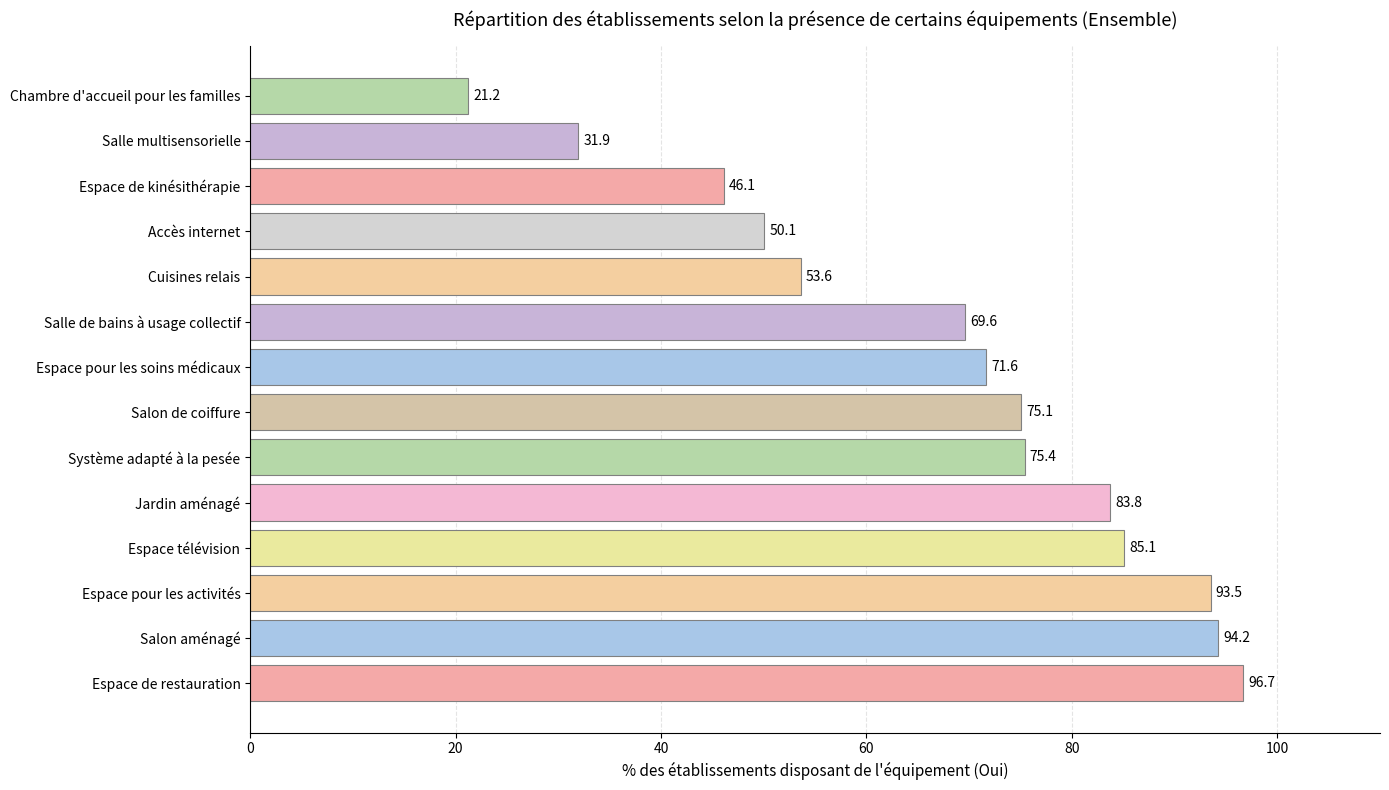

What value does the data have at Espace de kinésithérapie?

46.1